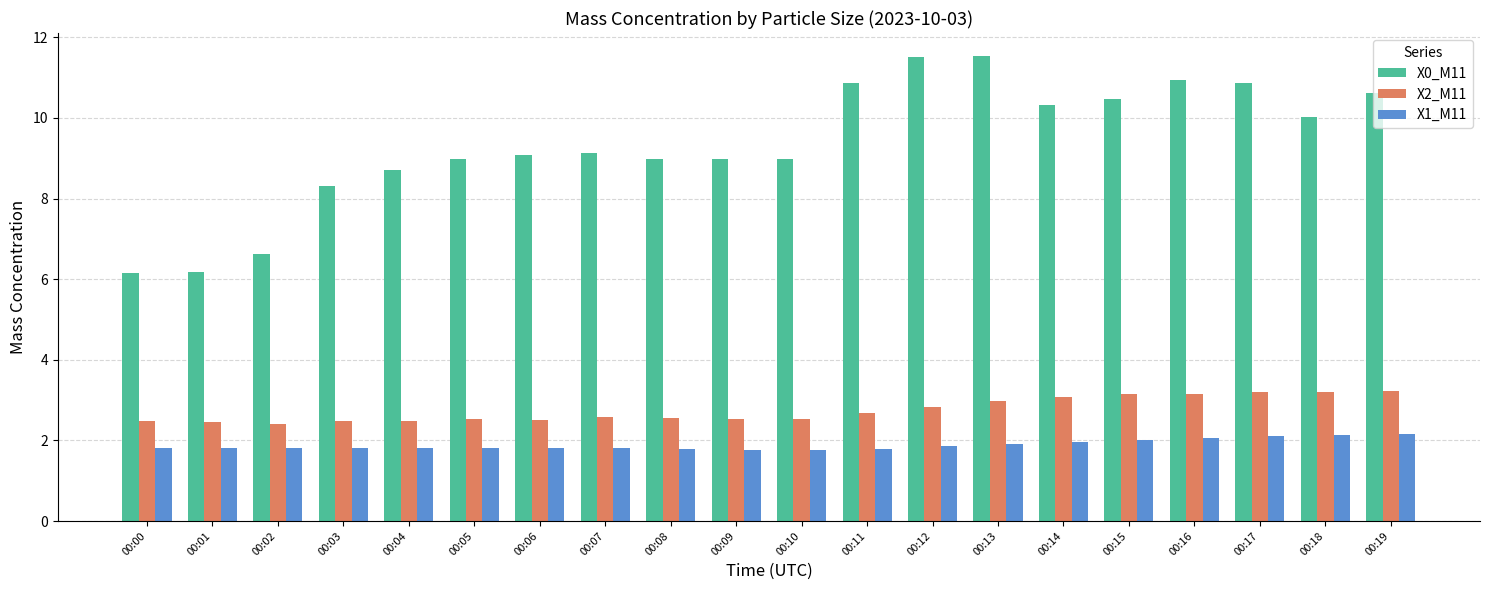

What is the value of the X1_M11 bar at the 9th from the left?

1.8